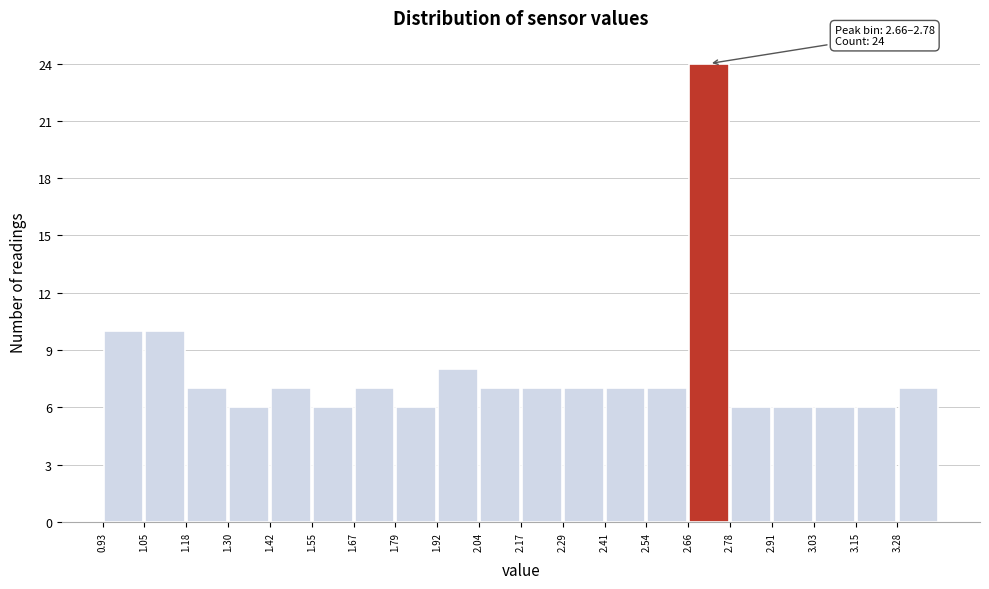

Over which range of the x-axis is the bar tallest?

2.66 to 2.78